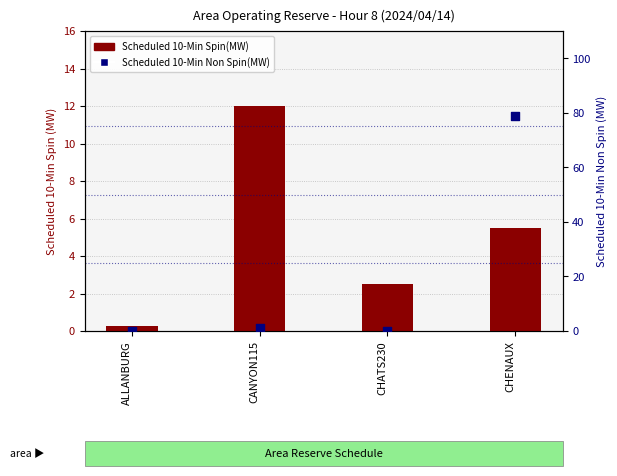

What is the total value across all series at ALLANBURG?

0.2